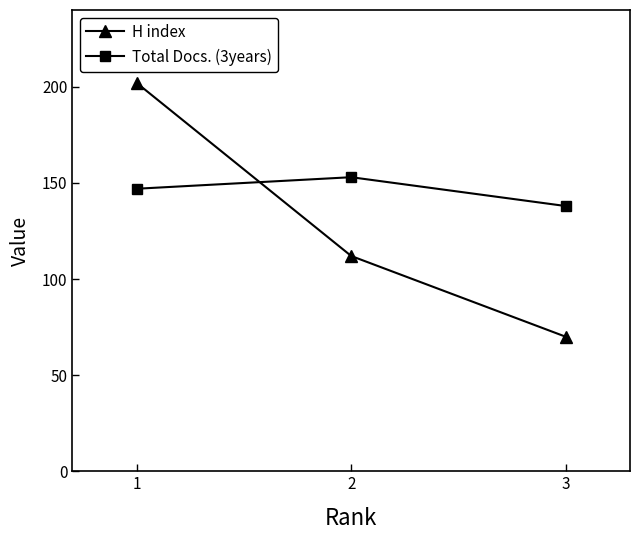

What is the value of the Total Docs. (3years) point at the 3rd from the left?

138